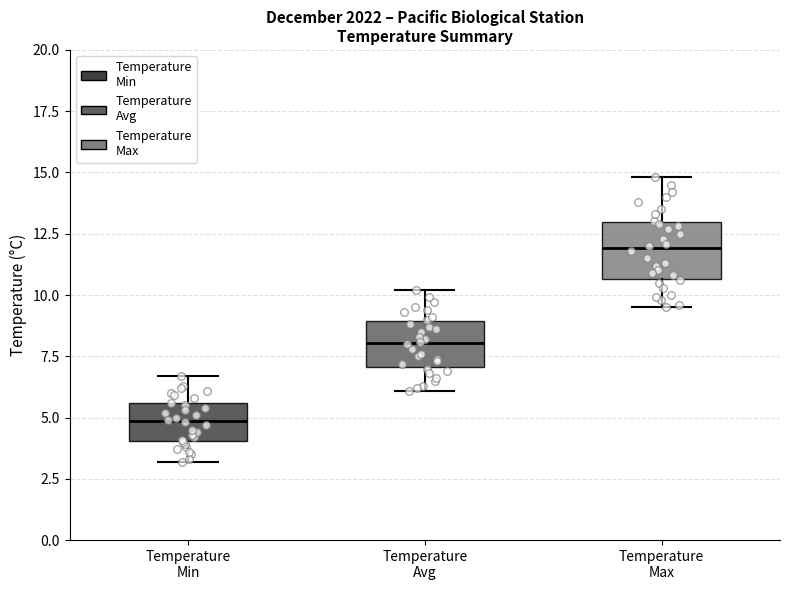

Reading left to right, transcribe this box plot: for each box, give where its median line is, the range the box spans, and where its two whiskers end, as read against the y-axis. The values are not printed on the chart, so give them approximately, as read against the axis.

Temperature Min: median 5.0, box 4.0 to 5.5, whiskers 3.0 to 6.5
Temperature Avg: median 8.0, box 7.0 to 9.0, whiskers 6.0 to 10.0
Temperature Max: median 12.0, box 10.5 to 13.0, whiskers 9.5 to 15.0